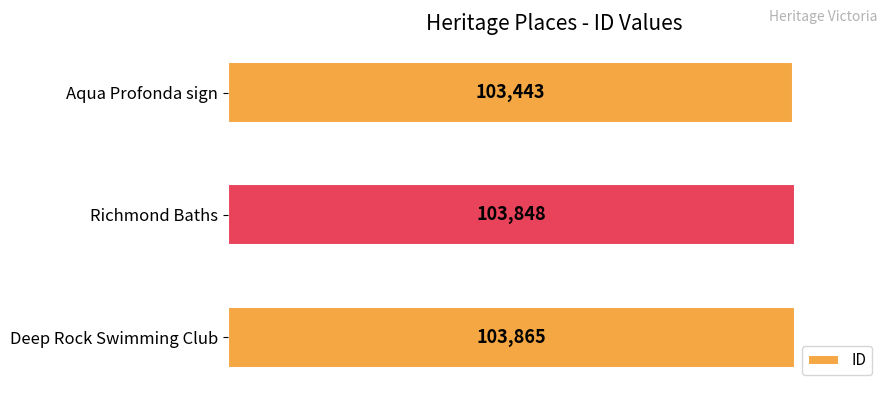

What is the value of the 2nd bar from the top?

103848